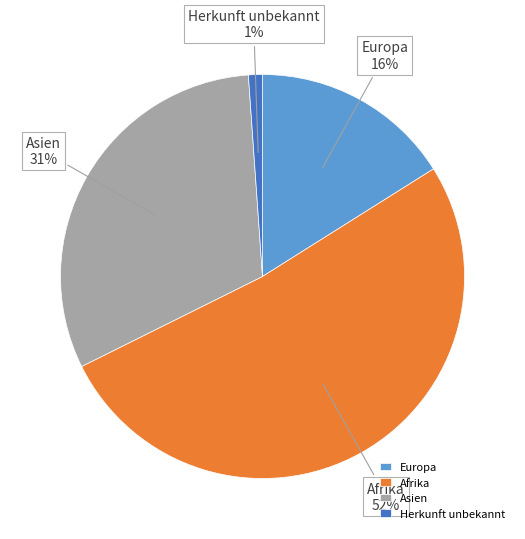

Count the number of slices in the pie.

4